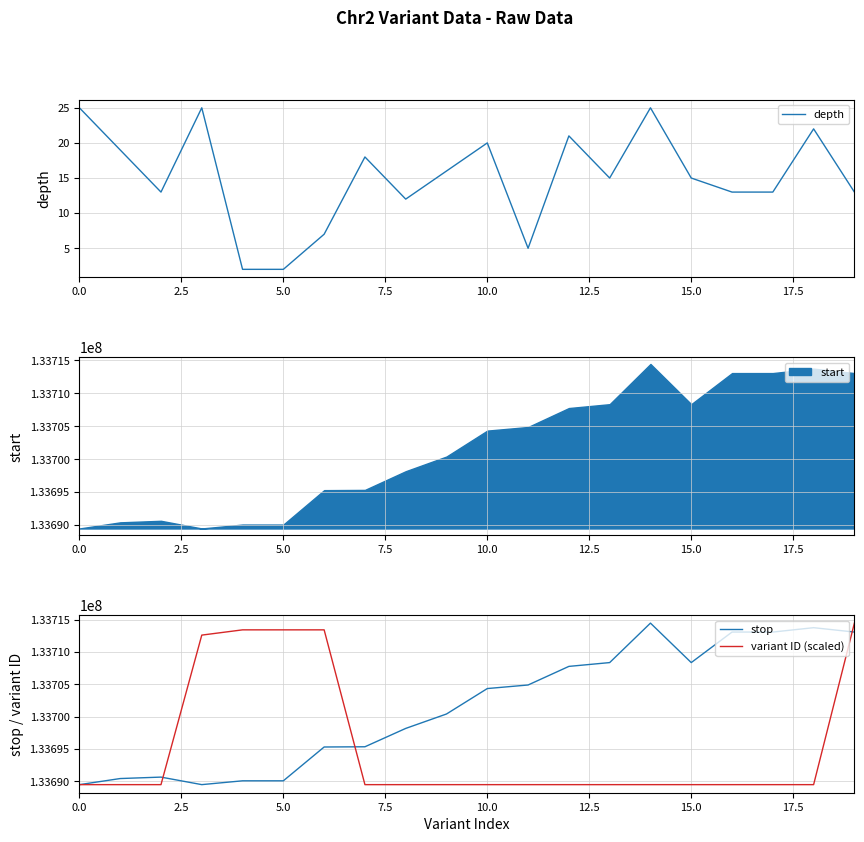

True or false: variant ID (scaled) and depth cross at least once.

False